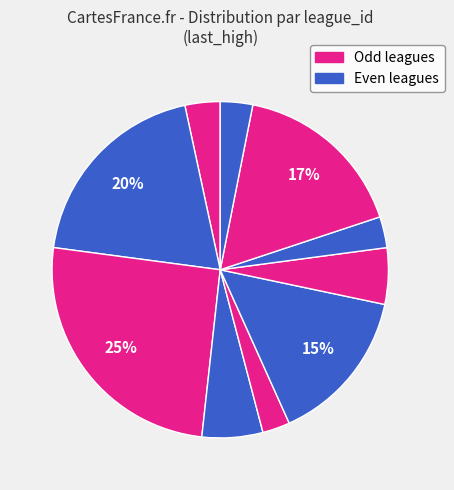

How many segments does this pie chart have?

10